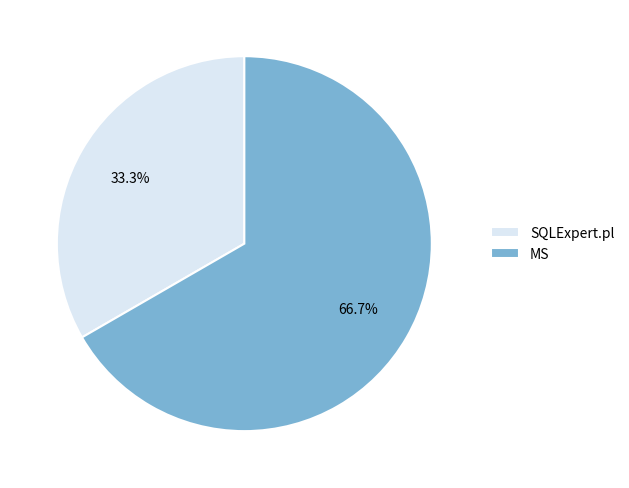

Between MS and SQLExpert.pl, which is larger?

MS